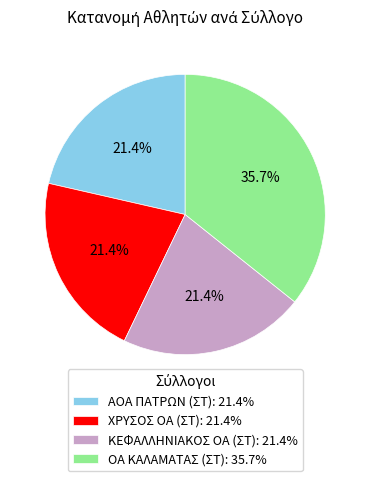

How many segments does this pie chart have?

4